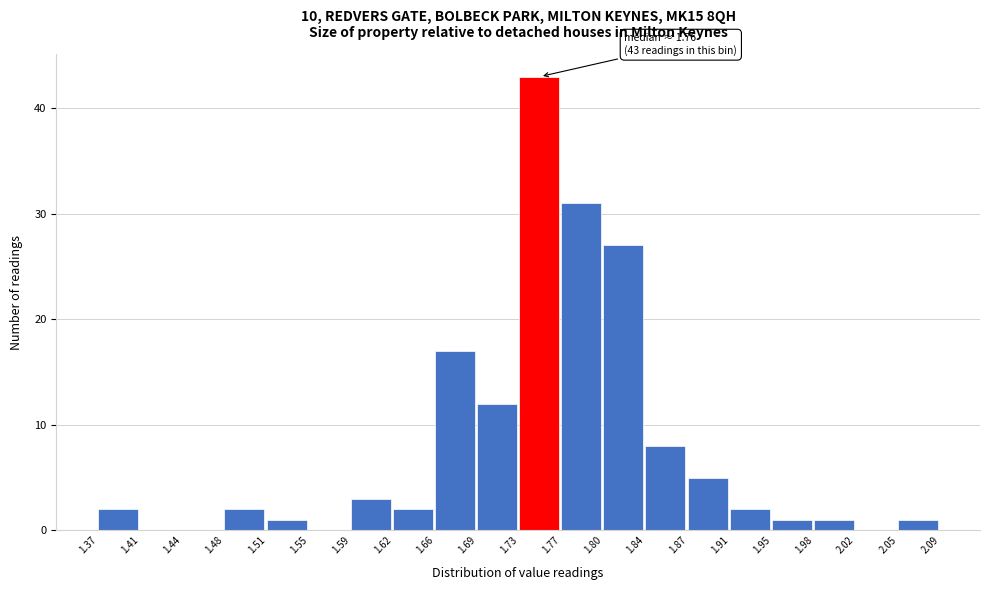

Which range on the x-axis has the tallest bar?

1.73 to 1.77